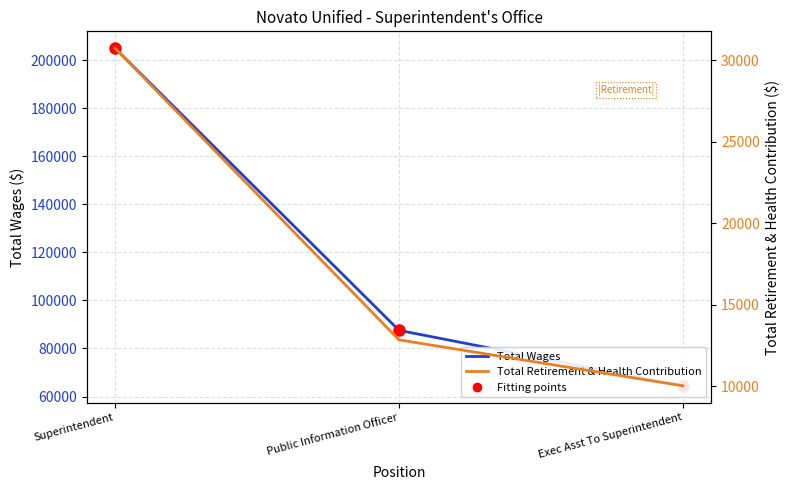

What are all the series names shown in the legend?

Total Wages, Fitting points, Total Retirement & Health Contribution